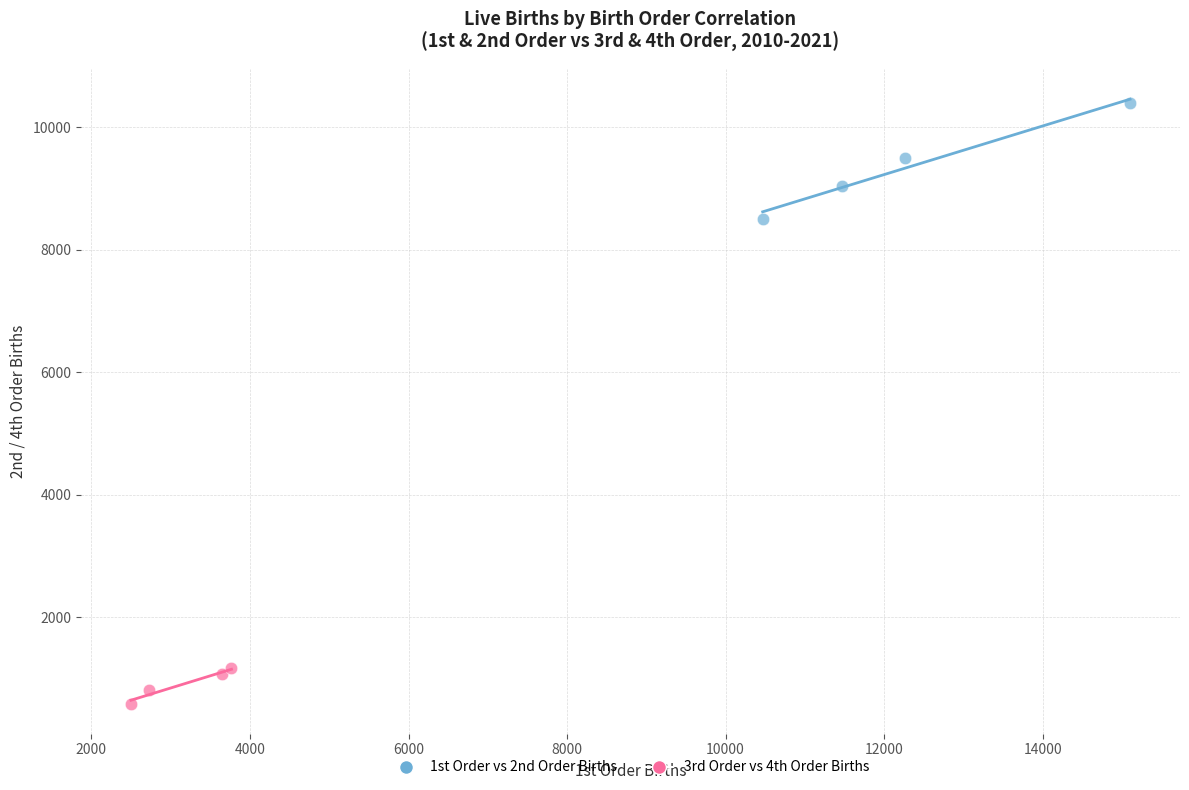

Which series reaches the minimum Y coordinate?

3rd Order vs 4th Order Births